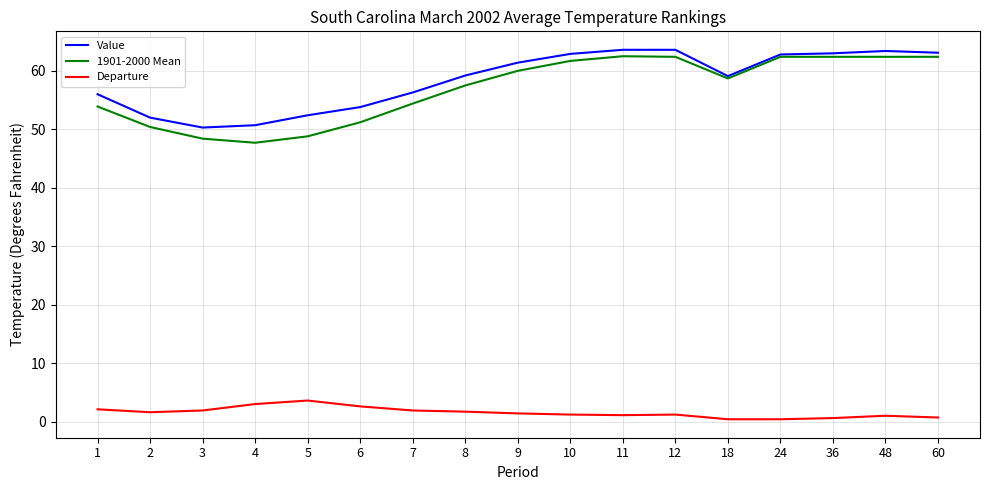

At 5, list the series in order from smallest to largest.

Departure, 1901-2000 Mean, Value